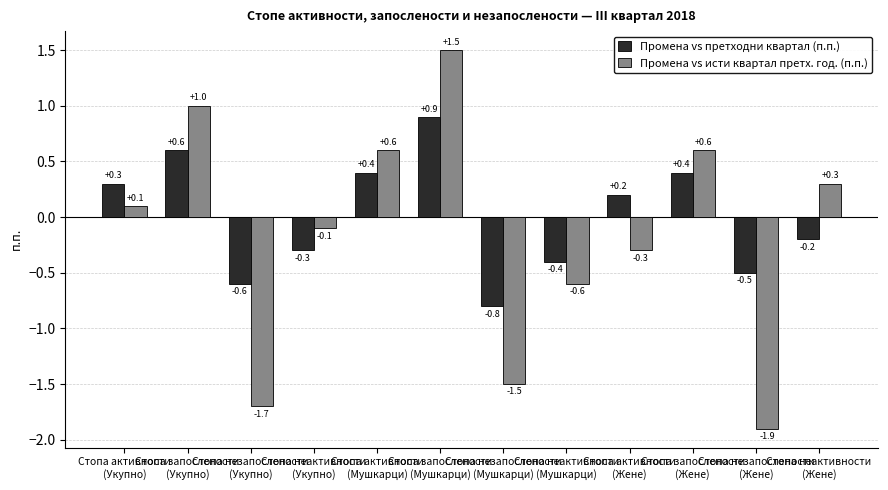

What is the lowest value of the Промена vs исти квартал претх. год. (п.п.) series?

-1.9